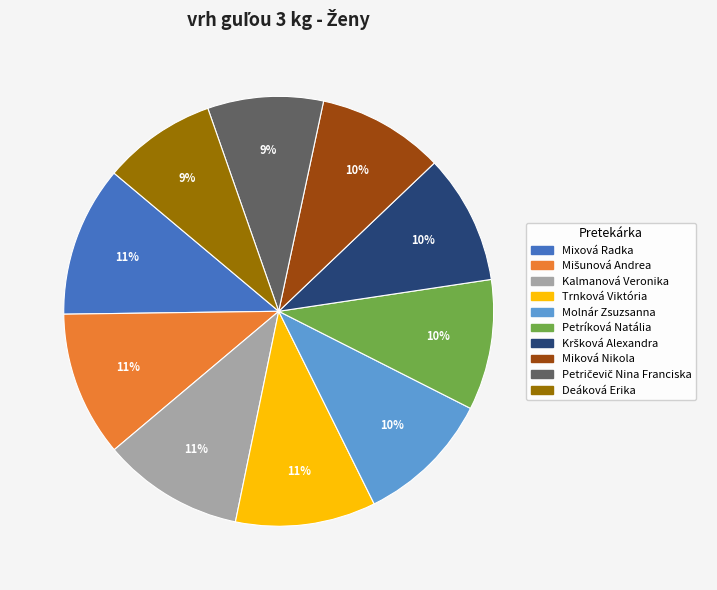

Which has a higher value, Miková Nikola or Trnková Viktória?

Trnková Viktória